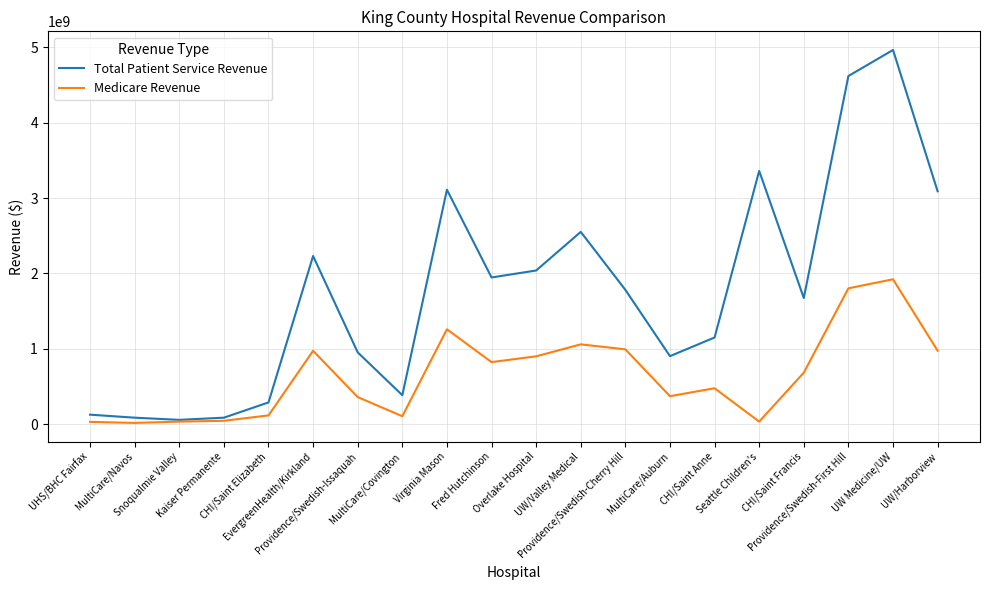

What is the difference between the maximum and minimum values in the Medicare Revenue series?

1904099665